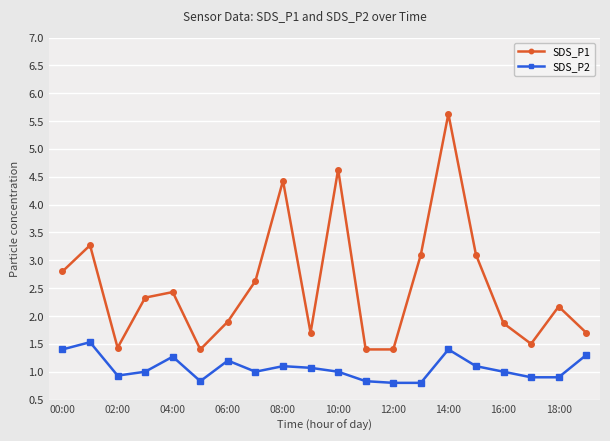

What is the value of the SDS_P1 point at the 15th from the left?

5.6